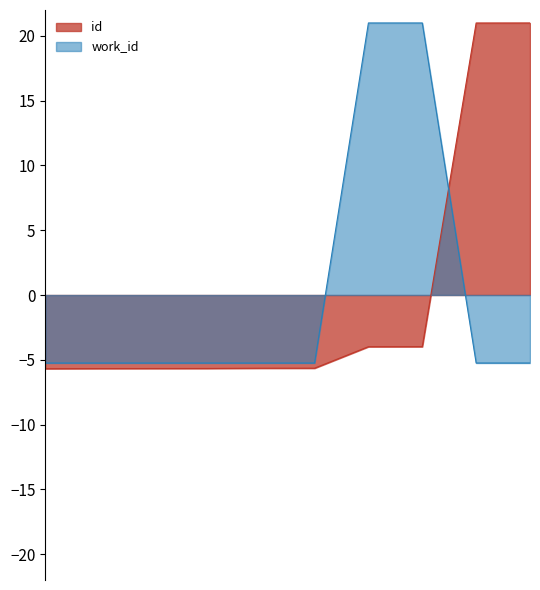

What is the difference between the maximum and minimum values in the id series?

26.7